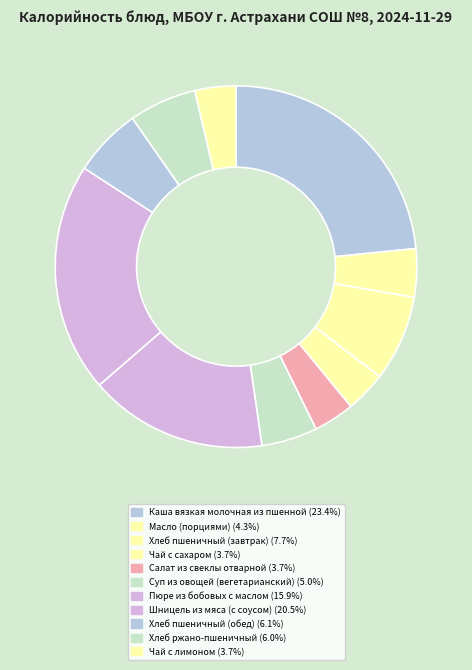

How many segments does this pie chart have?

11